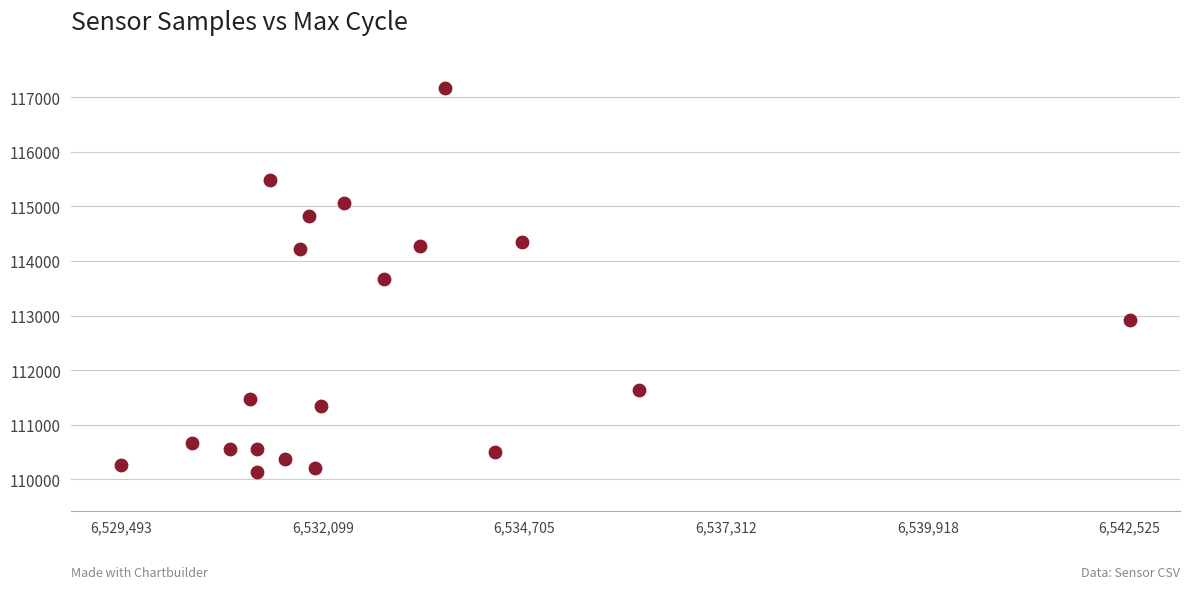

What is the range of Y values (max minus min)?

7031